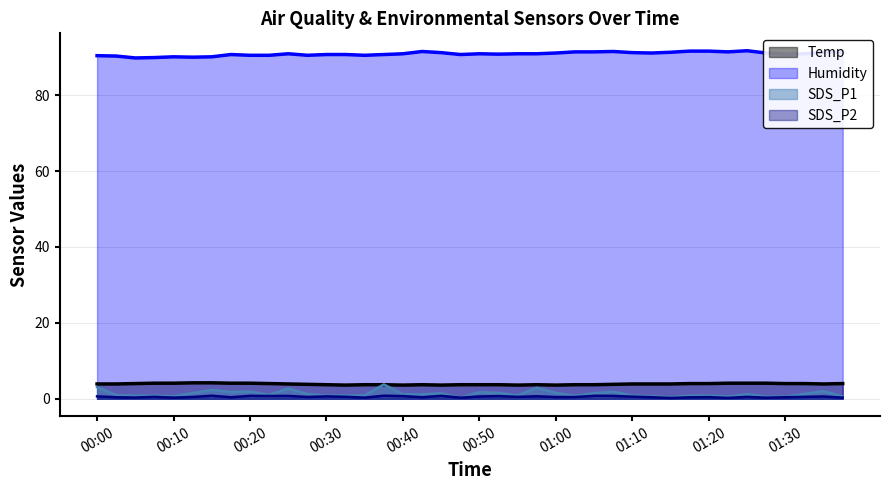

Which series has the largest range (max minus min)?

SDS_P1